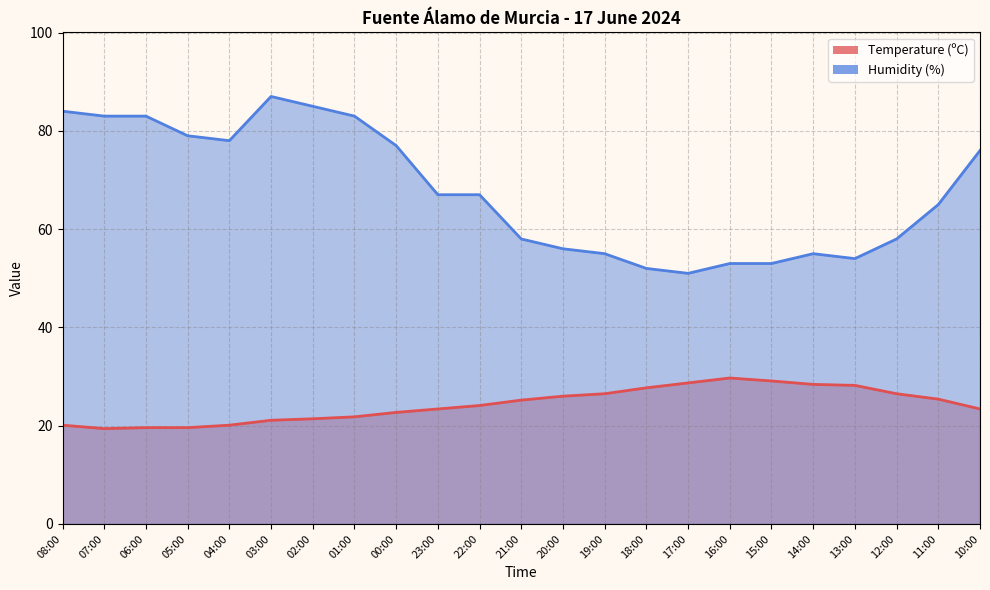

What is the spread (max minus min) of values at 22:00?

42.9